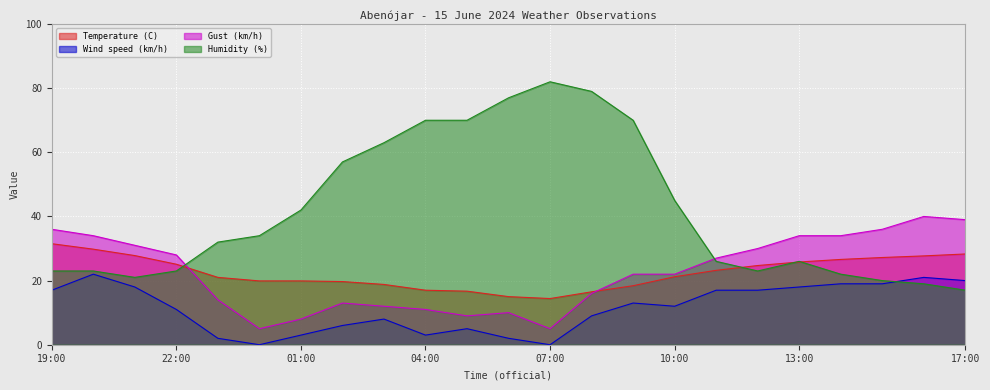

The value of Temperature (C) at 20:00 is 29.8. True or false?

True